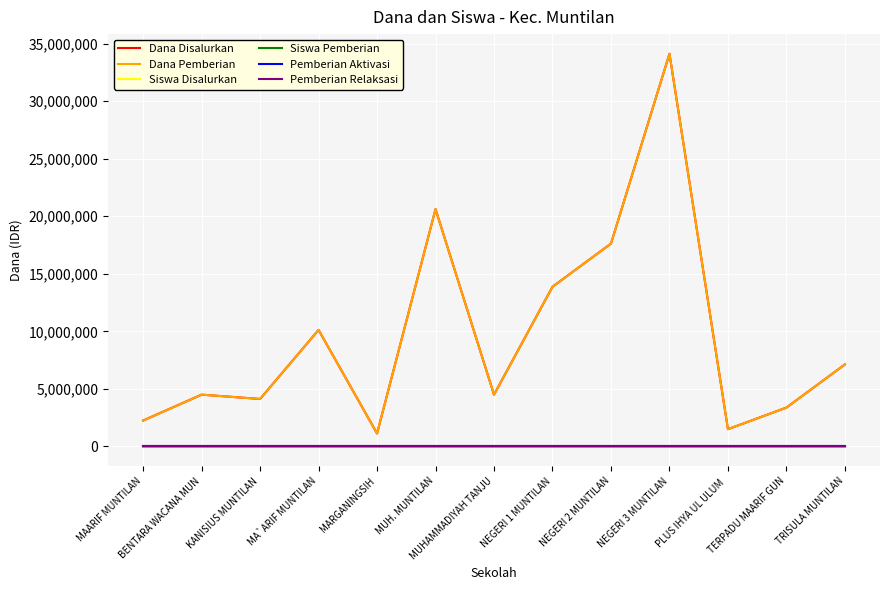

Does the chart have visible grid lines?

Yes